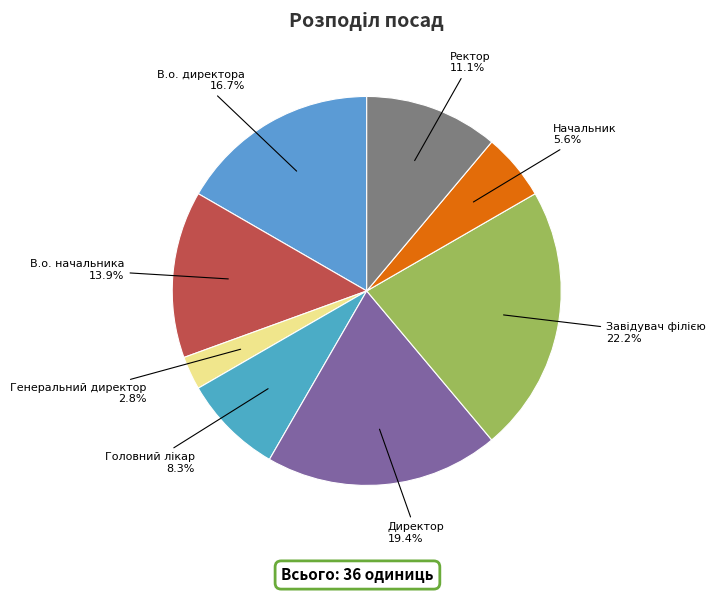

Between Директор and Ректор, which is larger?

Директор